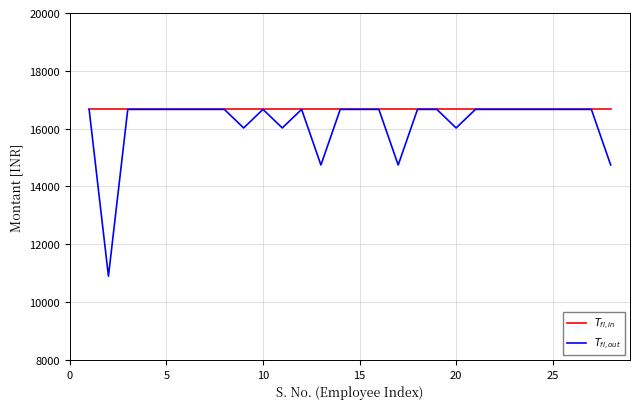

What is the total value across all series at 5?

33332